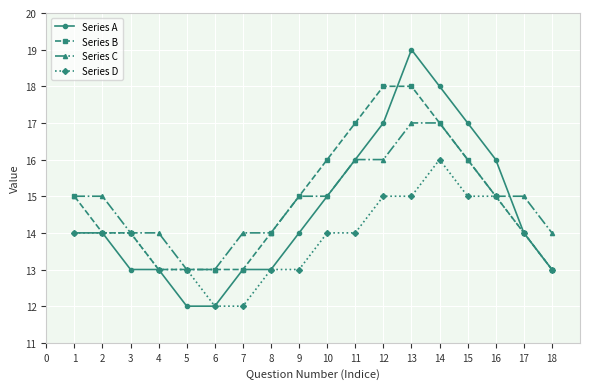

Does the chart have visible grid lines?

Yes